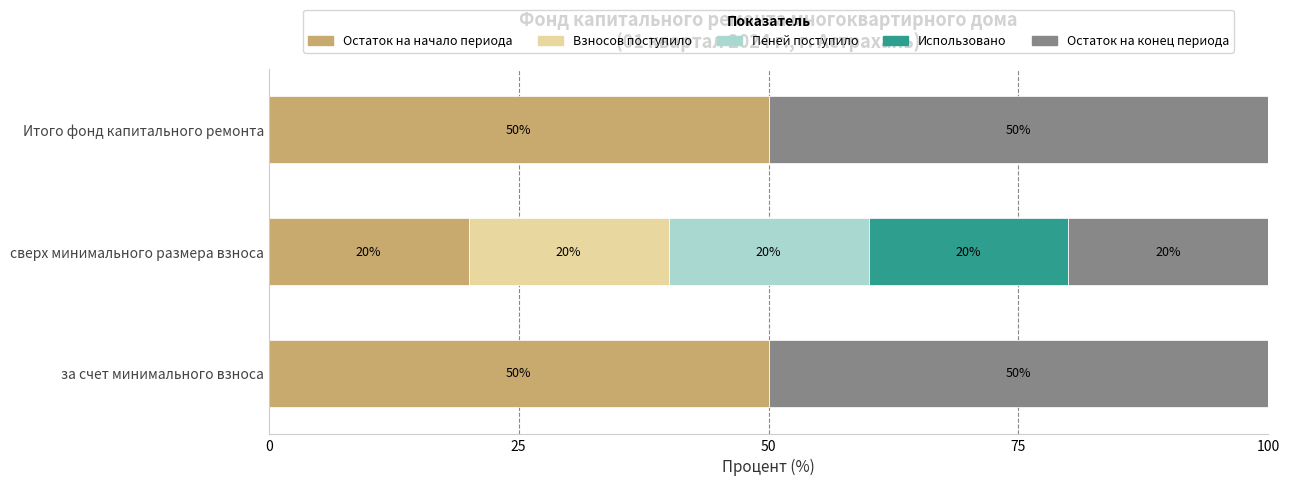

What is the total value across all series at Итого фонд капитального ремонта?

100